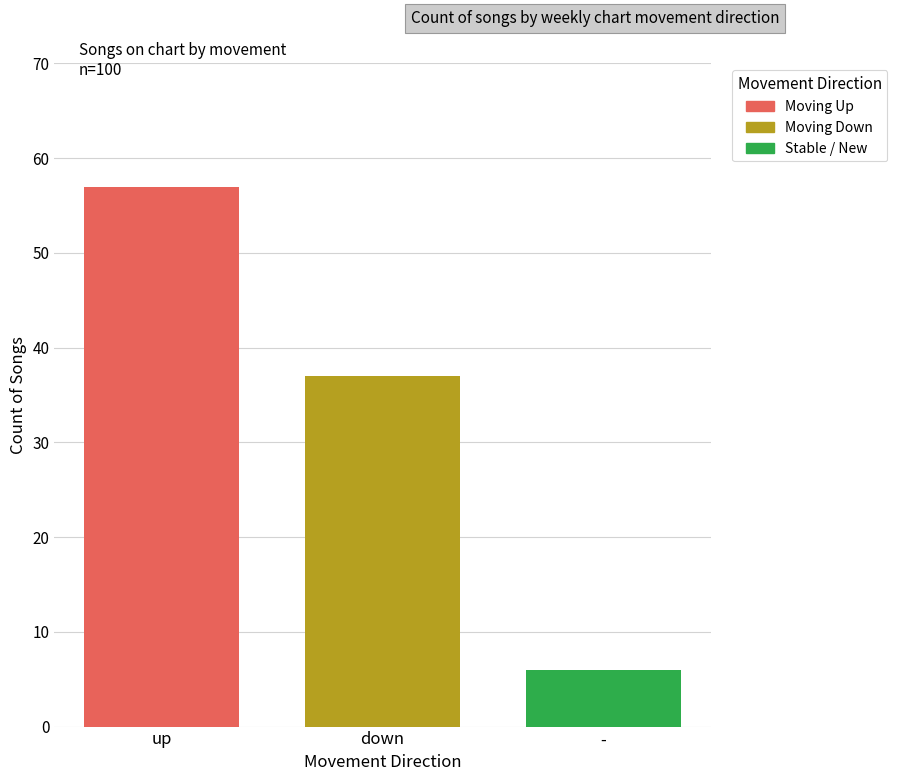

What is the minimum value shown in the chart?

6